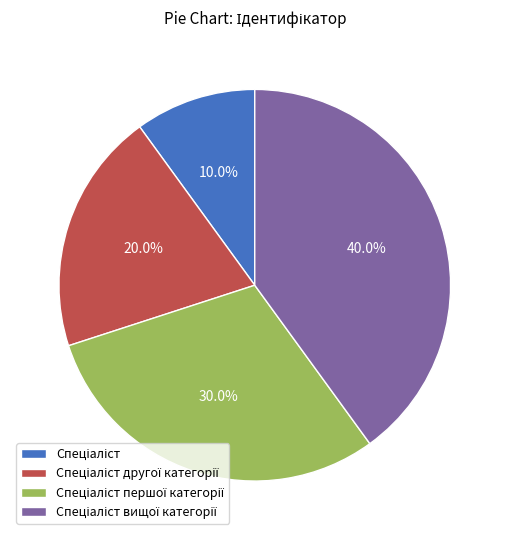

Is there any slice that represents more than half of the pie?

No